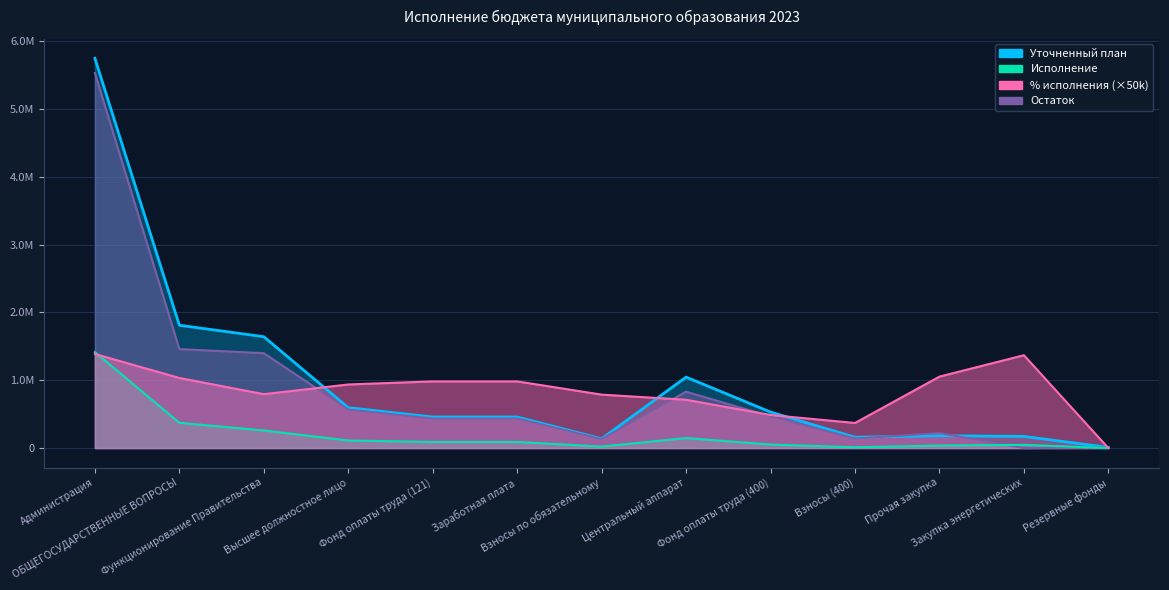

True or false: % исполнения has more than 0 interior local peaks.

True